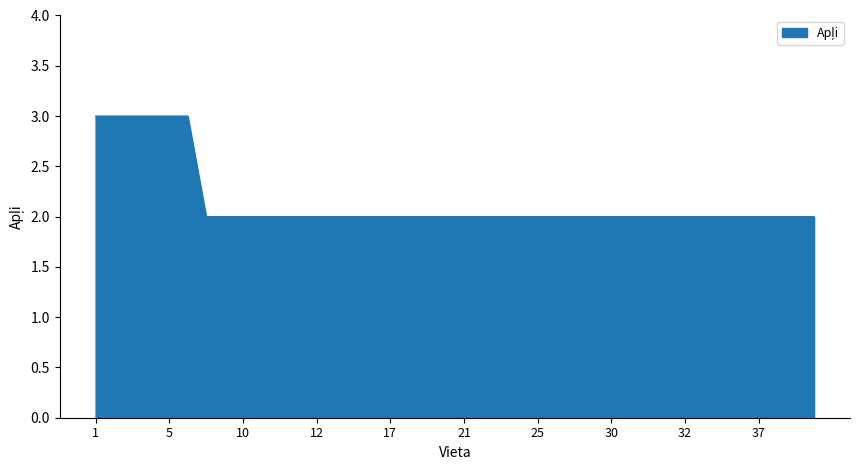

What is the greatest value displayed?

3